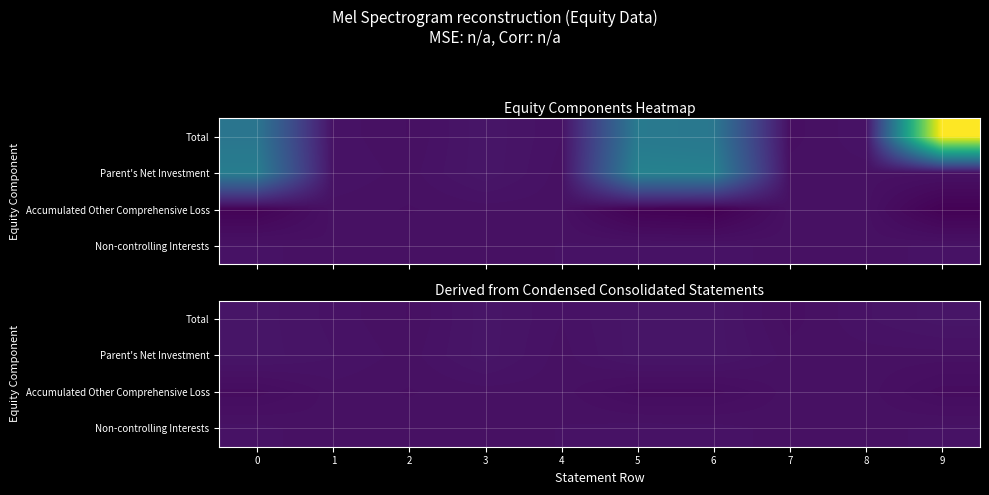

List the series in order of their peak value, lowest first.

Accumulated Other Comprehensive Loss, Non-controlling Interests, Total, Parent's Net Investment